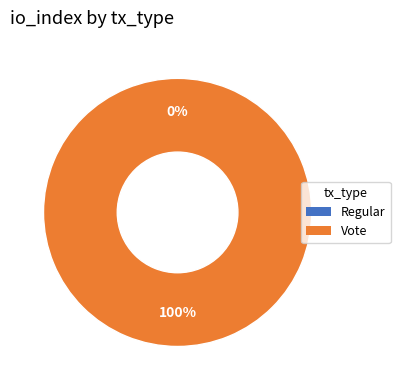

To the nearest percent, what is the difference between the Vote and Regular slice percentages?

100%